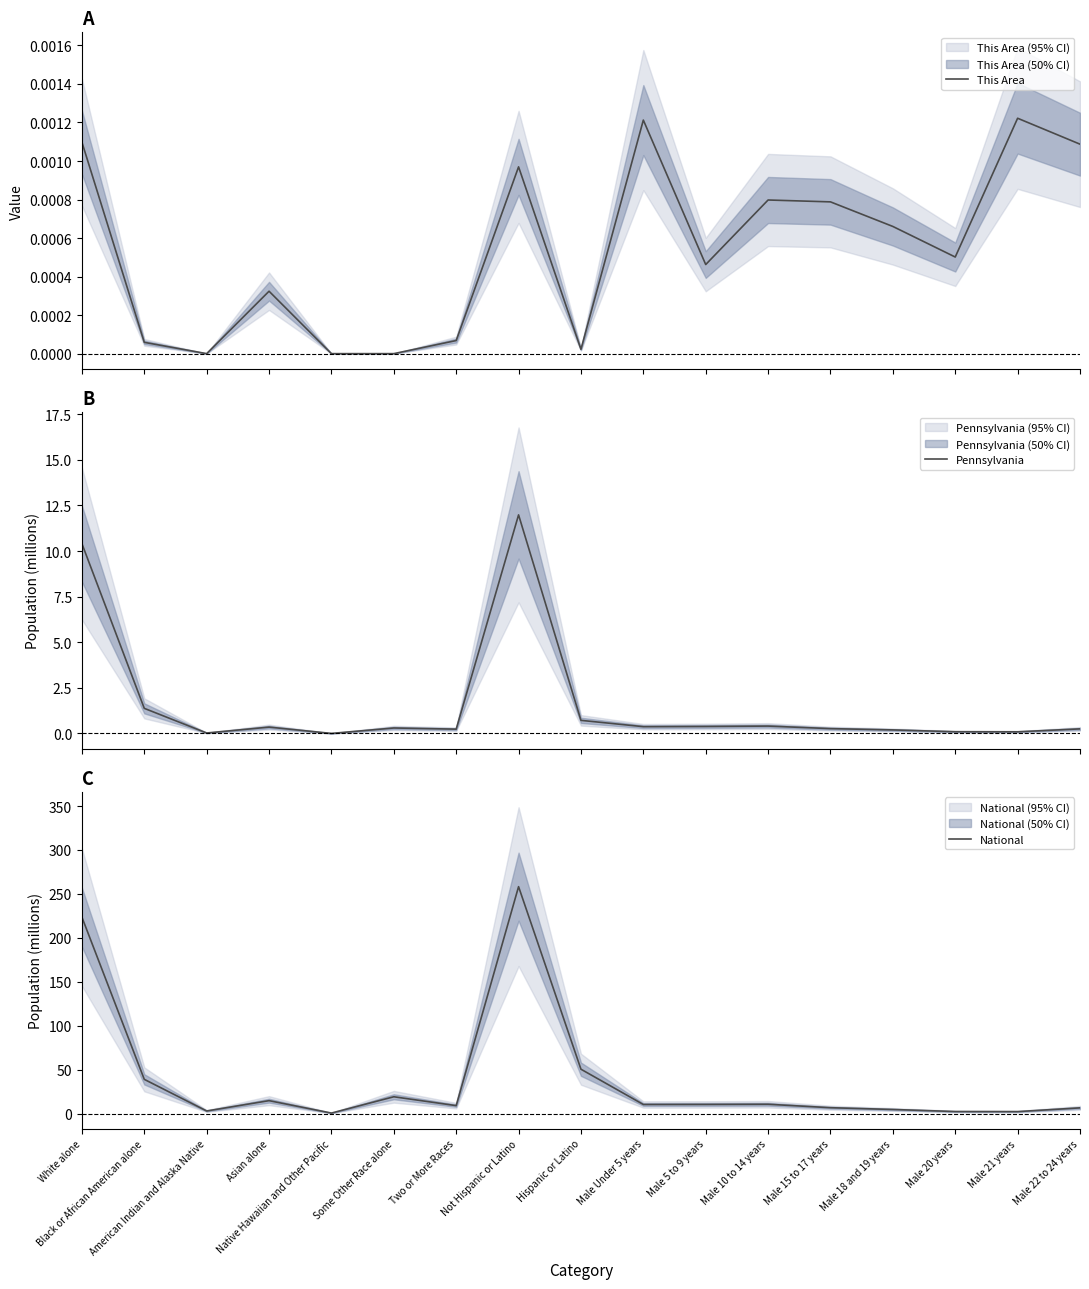

Rank the categories by This Area value from lowest to highest.

American Indian and Alaska Native, Native Hawaiian and Other Pacific, Some Other Race alone, Hispanic or Latino, Black or African American alone, Two or More Races, Asian alone, Male 5 to 9 years, Male 20 years, Male 18 and 19 years, Male 15 to 17 years, Male 10 to 14 years, Not Hispanic or Latino, Male 22 to 24 years, White alone, Male Under 5 years, Male 21 years